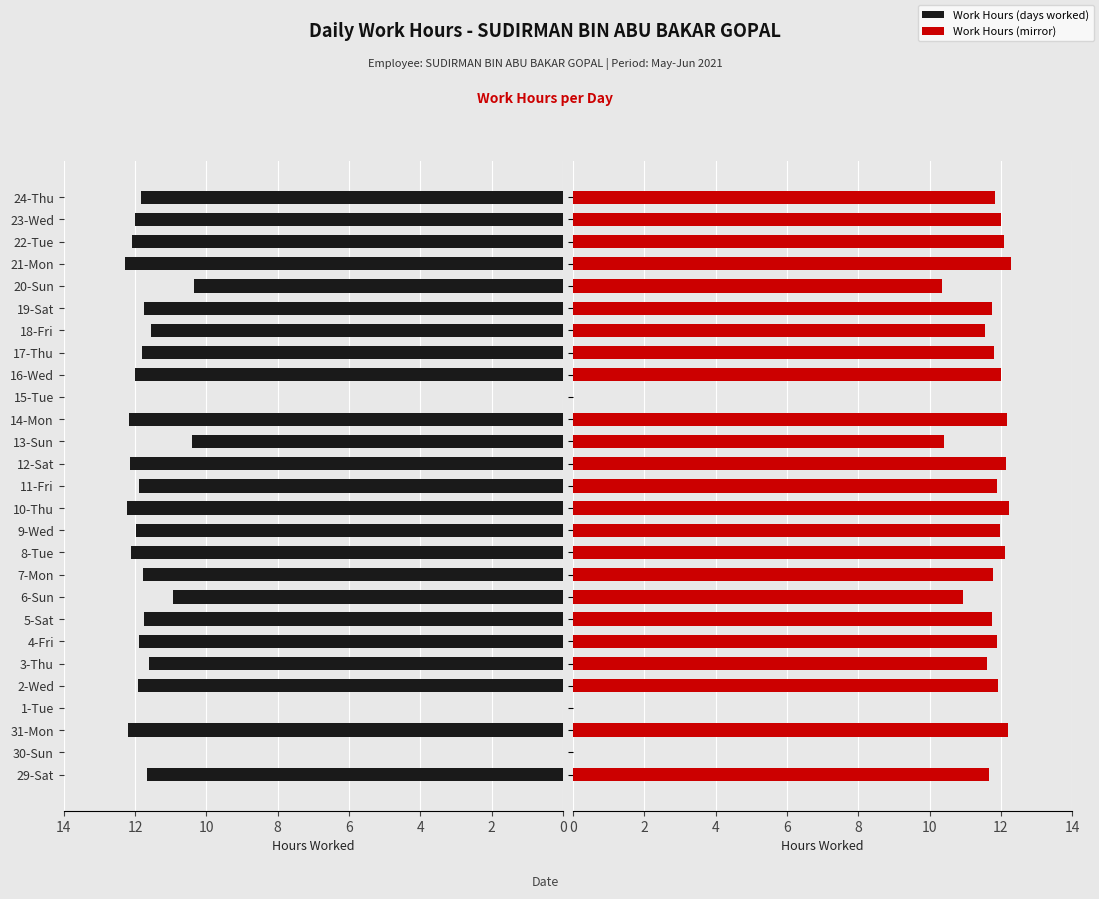

What is the sum of the Work Hours (Left) values at 2-Wed and 12-Sat?

24.1